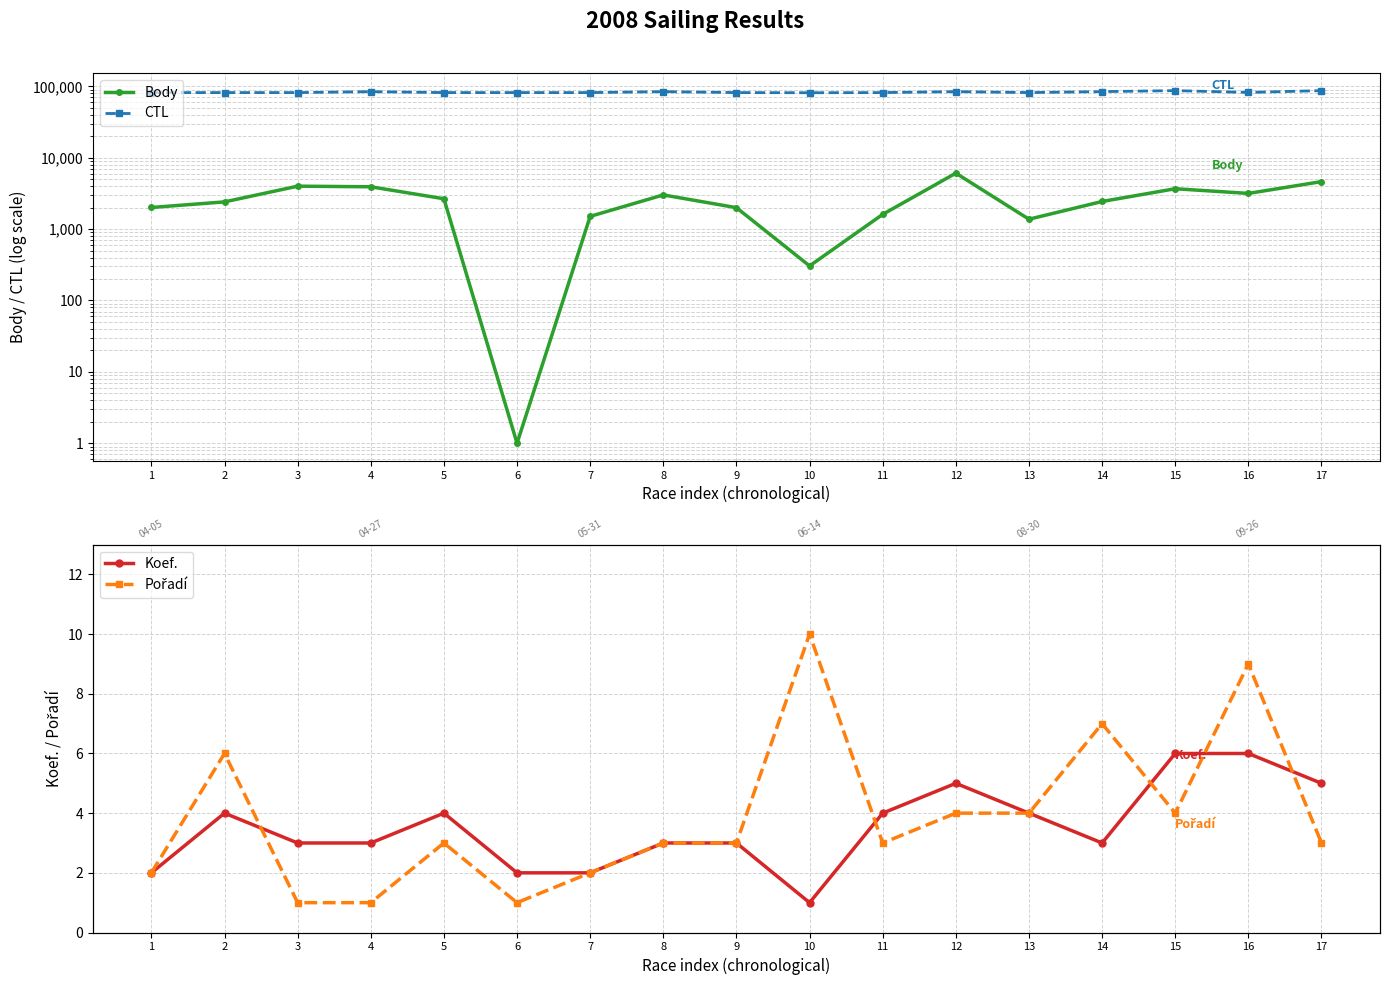

Which has a higher value, 4 or 15?

4